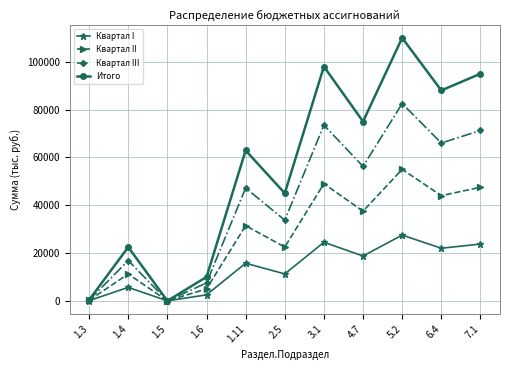

What is the label of the 9th point from the left?

5.2